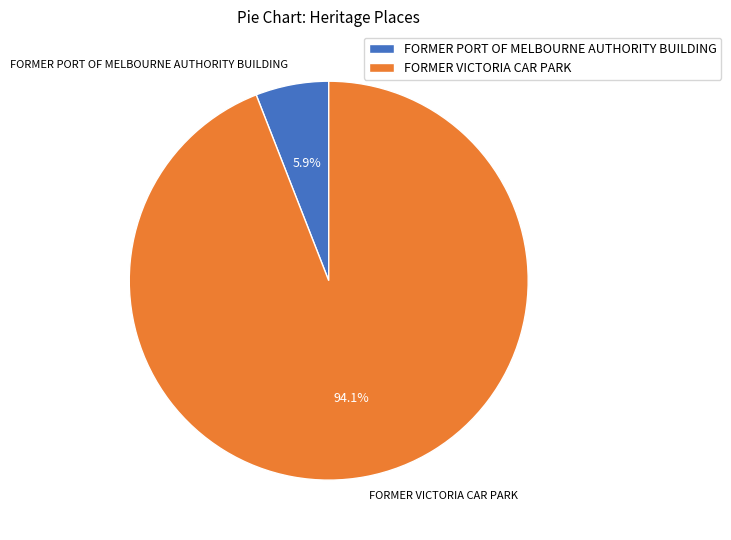

To the nearest percent, what portion does FORMER PORT OF MELBOURNE AUTHORITY BUILDING represent?

6%